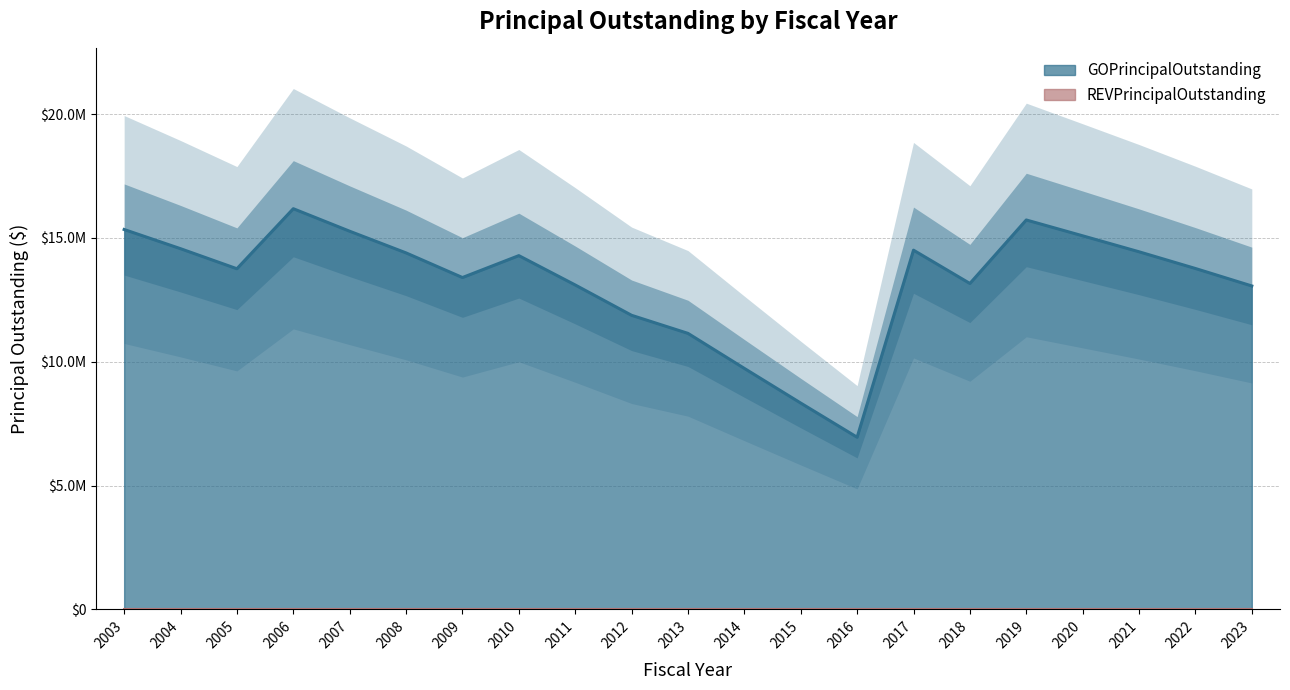

Reading left to right, transcribe all the data shown in this chart.

15340000	14565000	13755000	16180000	15270000	14395000	13400000	14285000	13100000	11875000	11145000	9730000	8330000	6950000	14505000	13160000	15725000	15085000	14440000	13765000	13060000